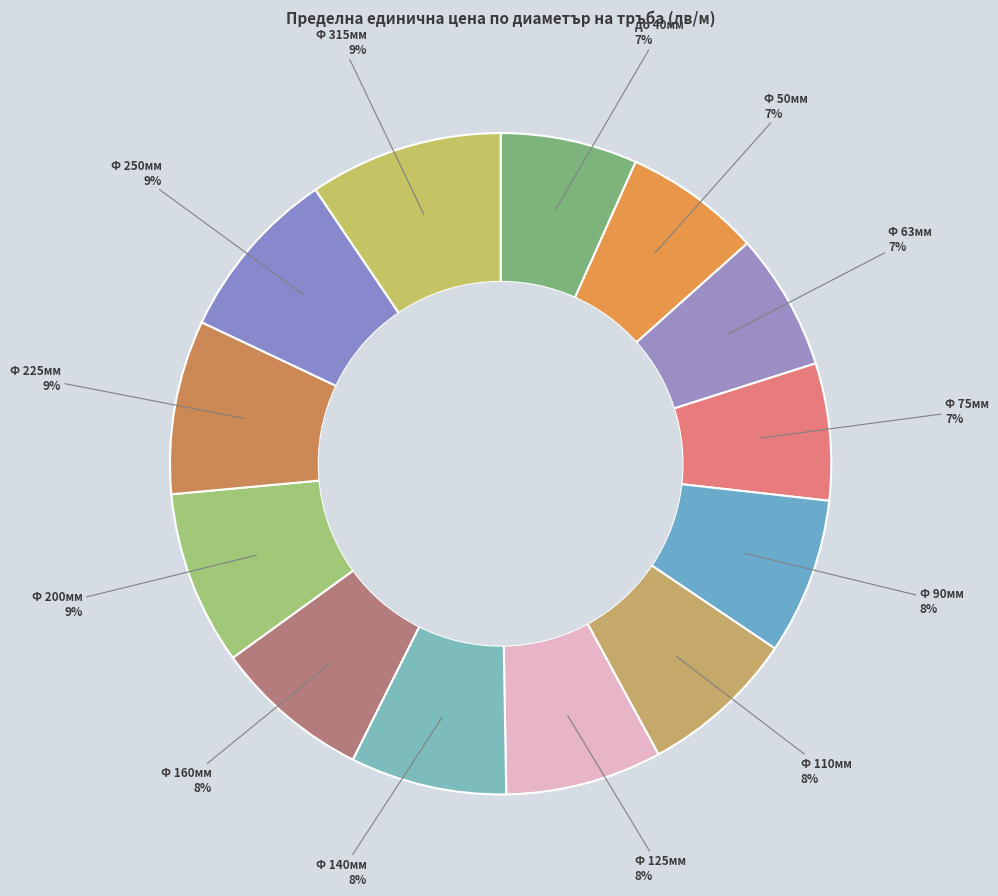

Do Ф 63мм and Ф 110мм together represent more than half of the pie?

No